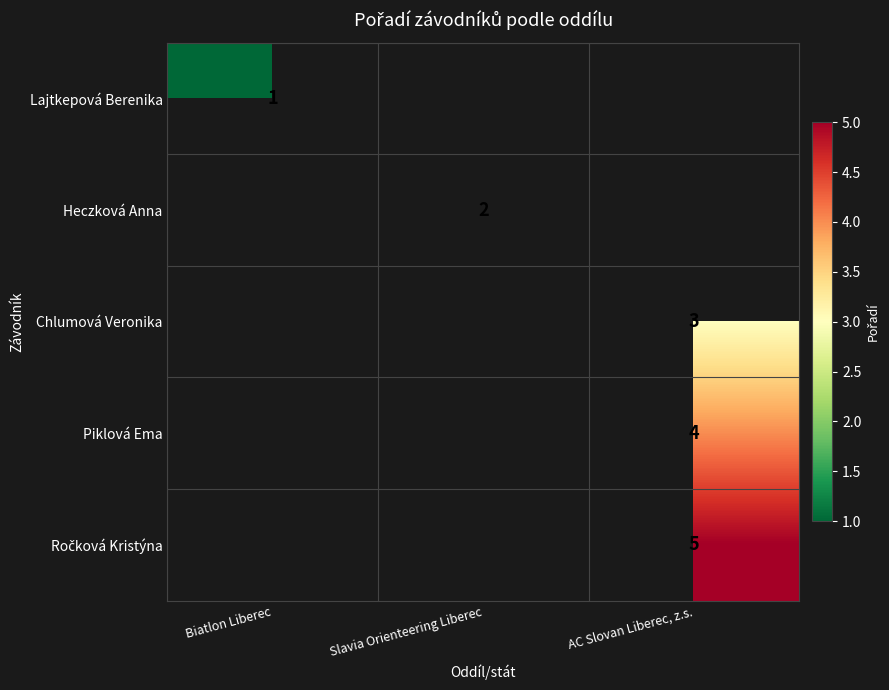

The Piklová Ema series shows 5.8 at AC Slovan Liberec, z.s.. True or false?

False